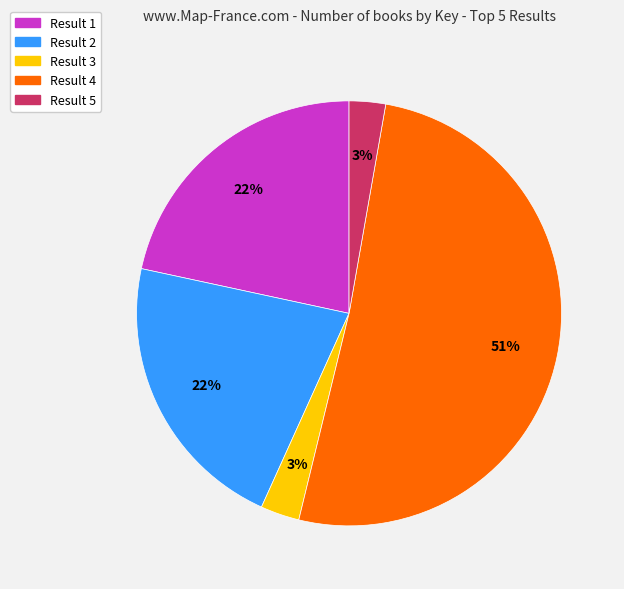

Which has a higher value, Result 1 or Result 3?

Result 1